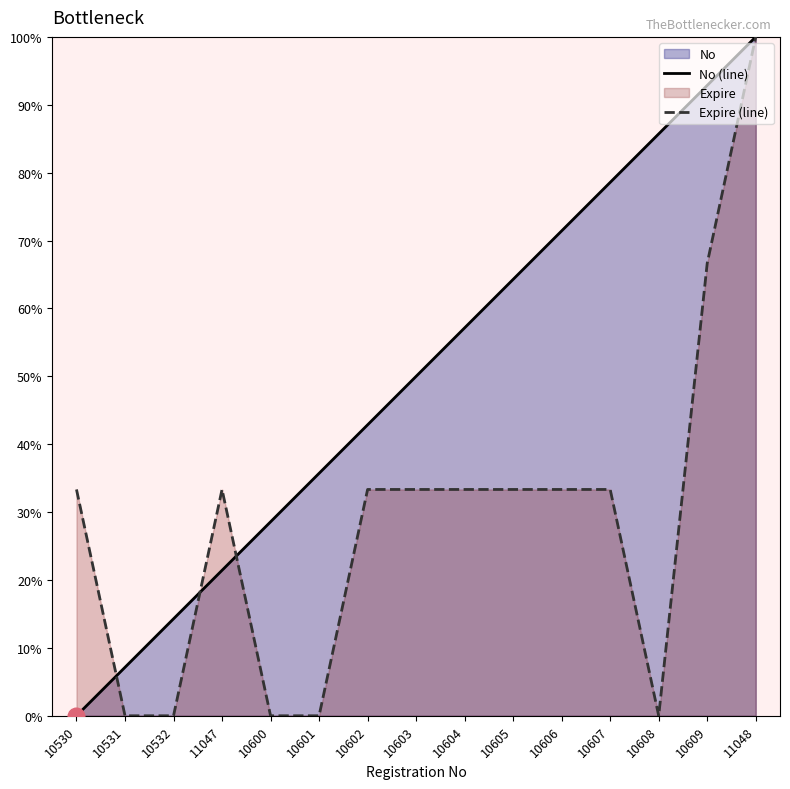

The No (line) series shows 35.7 at 10601. True or false?

True